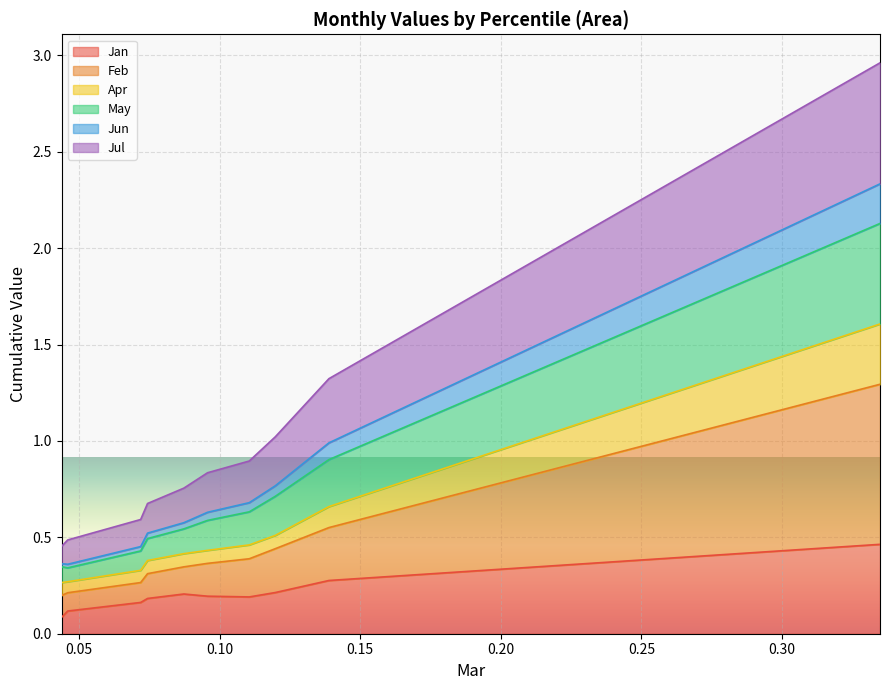

What is the difference between the maximum and second lowest values in the Jun series?

2.0